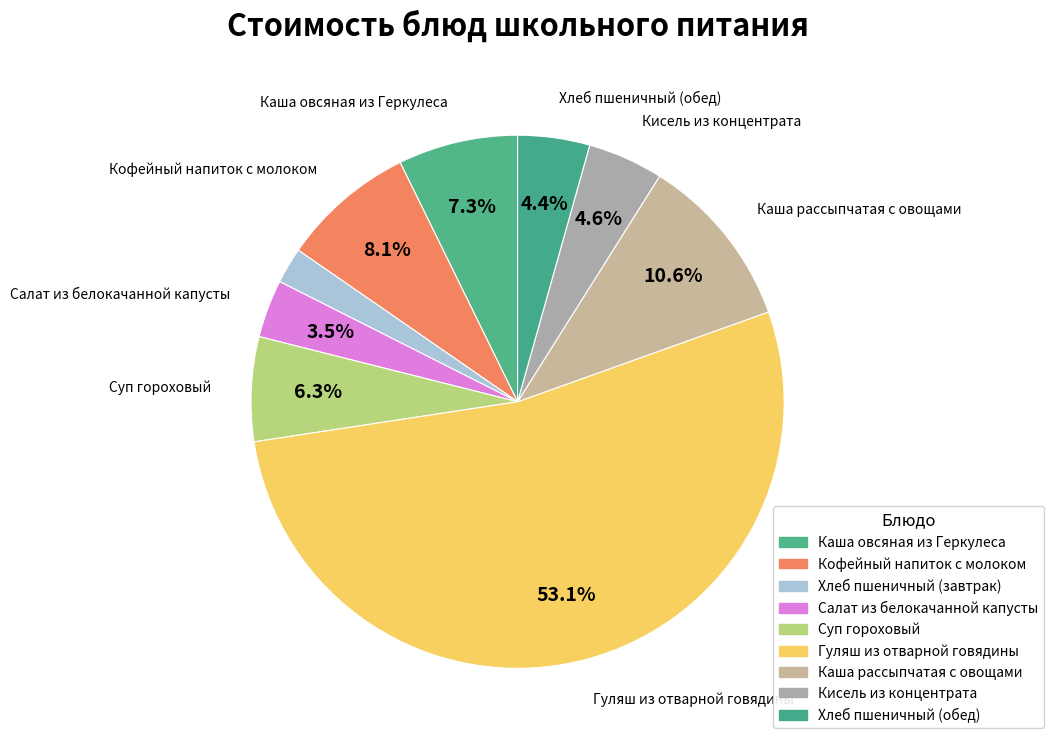

How many slices are in this pie chart?

9